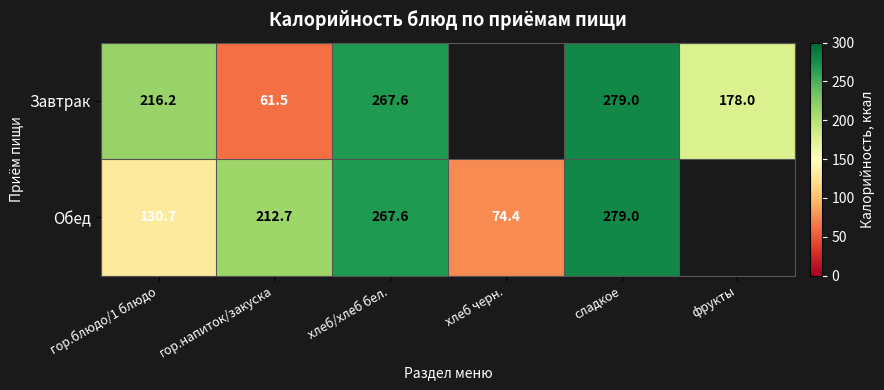

The value of Завтрак at хлеб/хлеб бел. is 267.6. True or false?

True